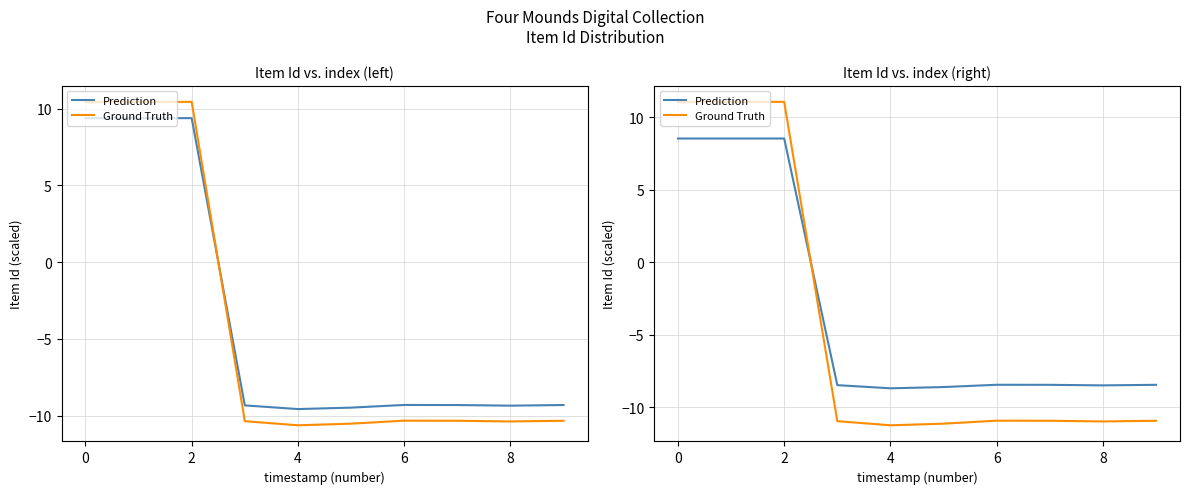

What is the label of the 2nd point from the right?

8